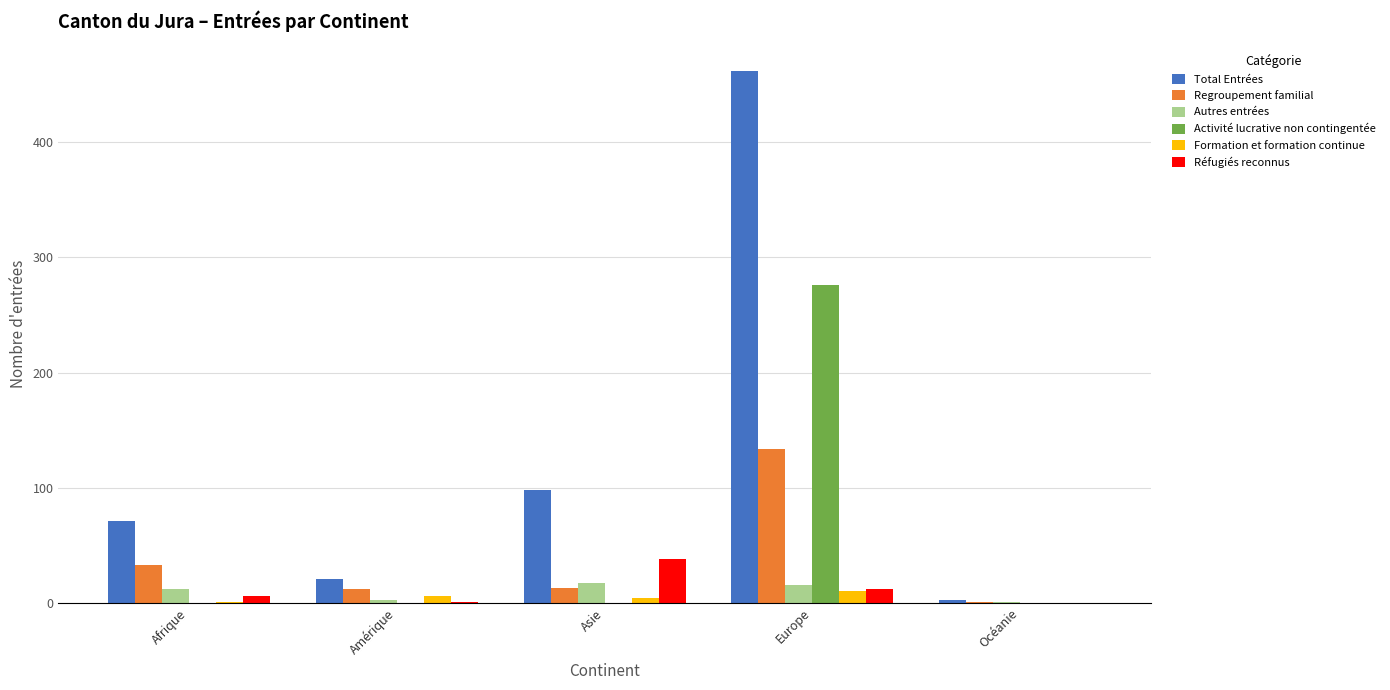

Which series has the largest total across all categories?

Total Entrées